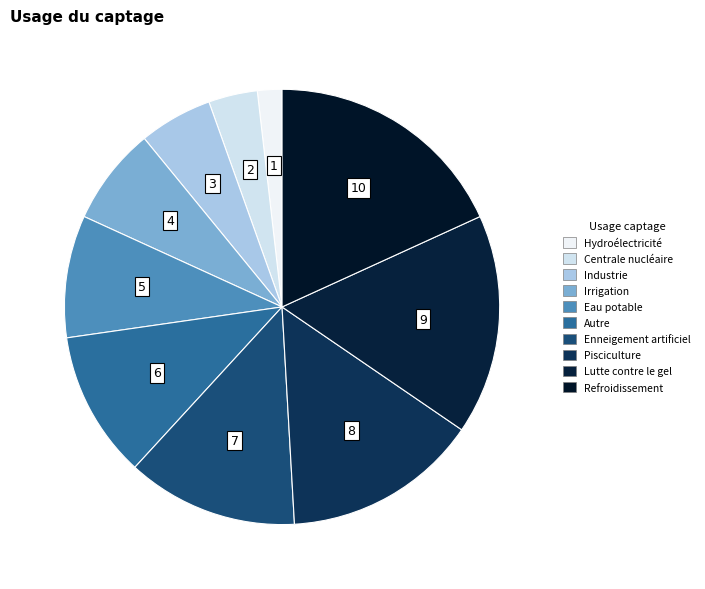

Count the number of slices in the pie.

10